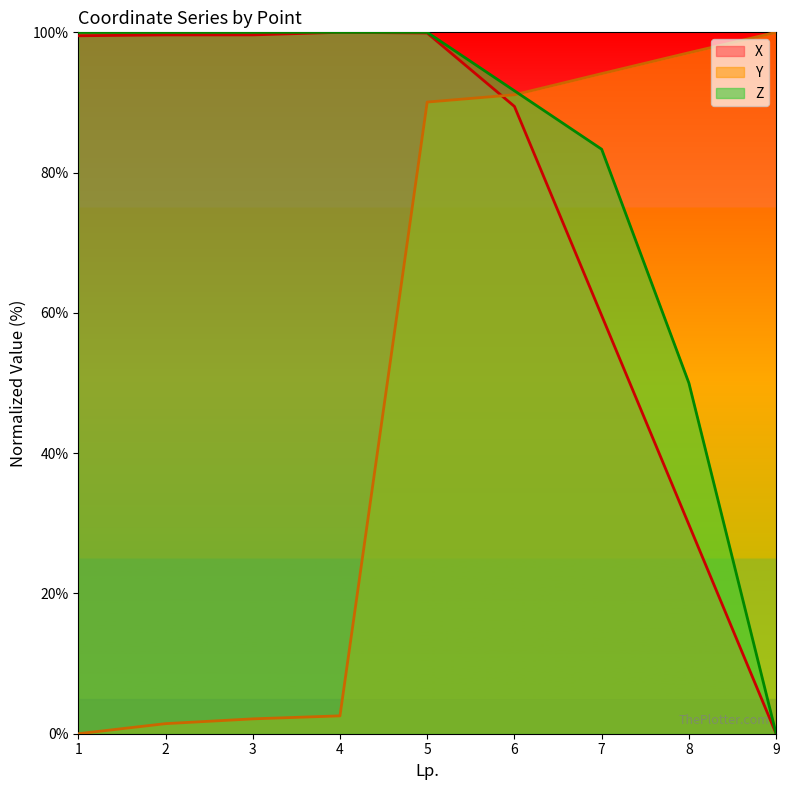

How many values in the Z series are below 100?

4